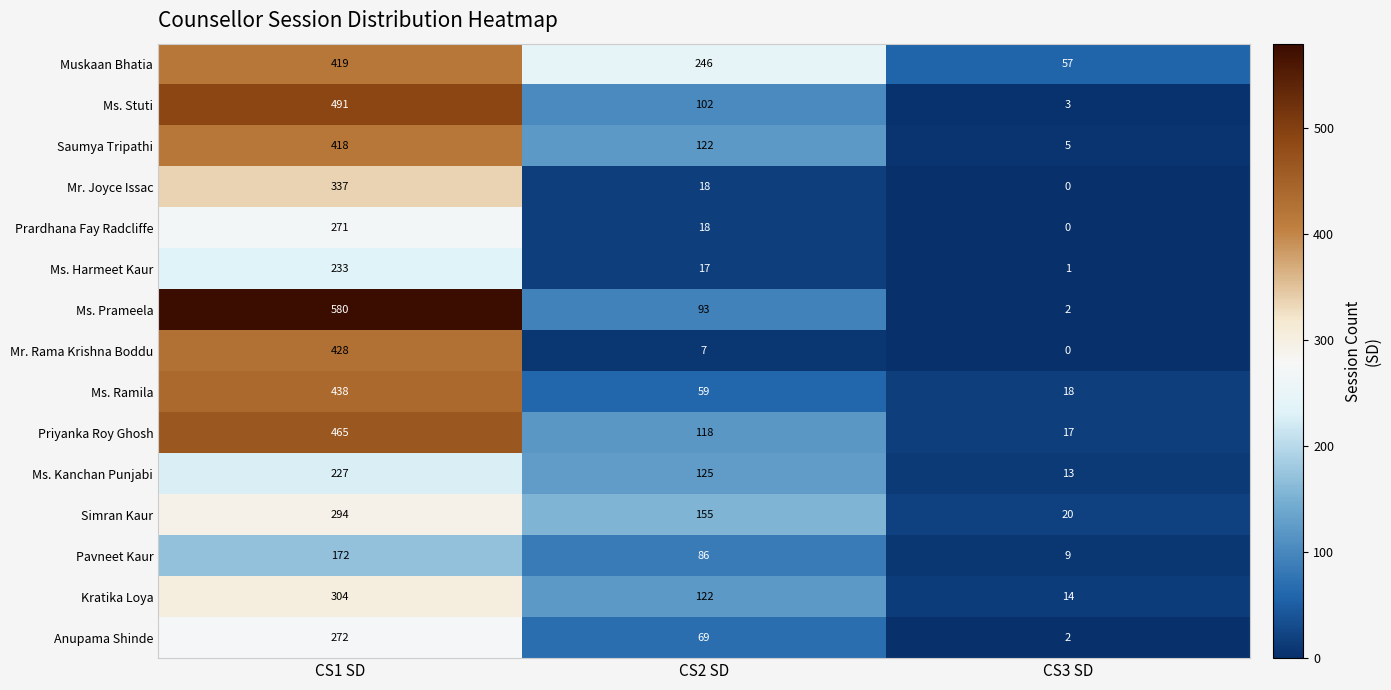

How many categories are shown in the chart?

3